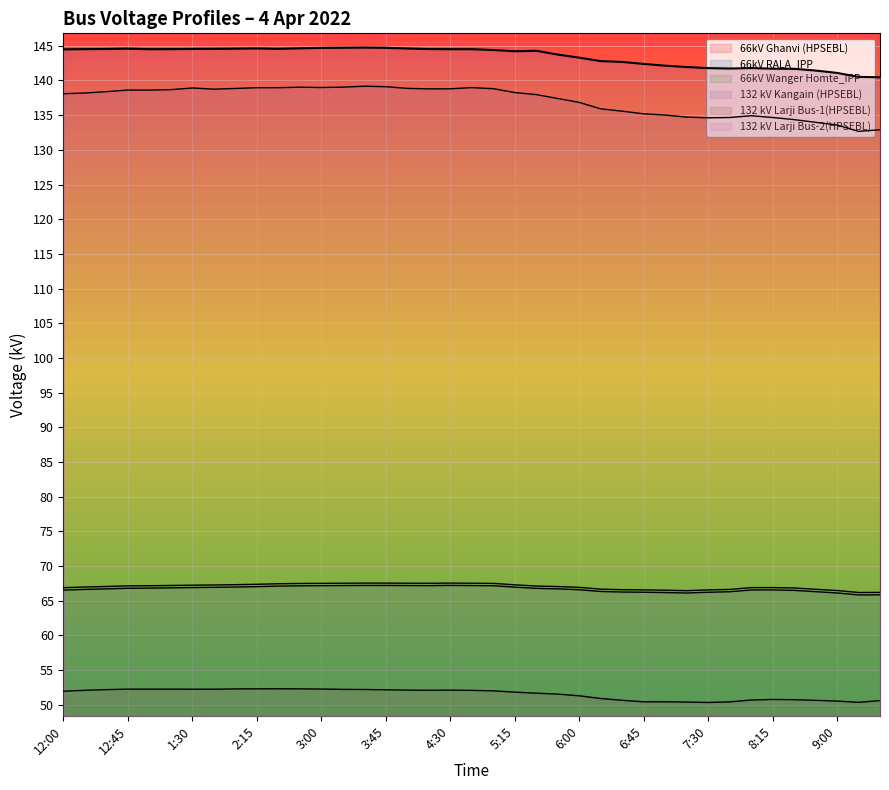

Is the value of 66kV Ghanvi (HPSEBL) at 7:00 greater than the value of 66kV RALA_IPP at 2:45?

No